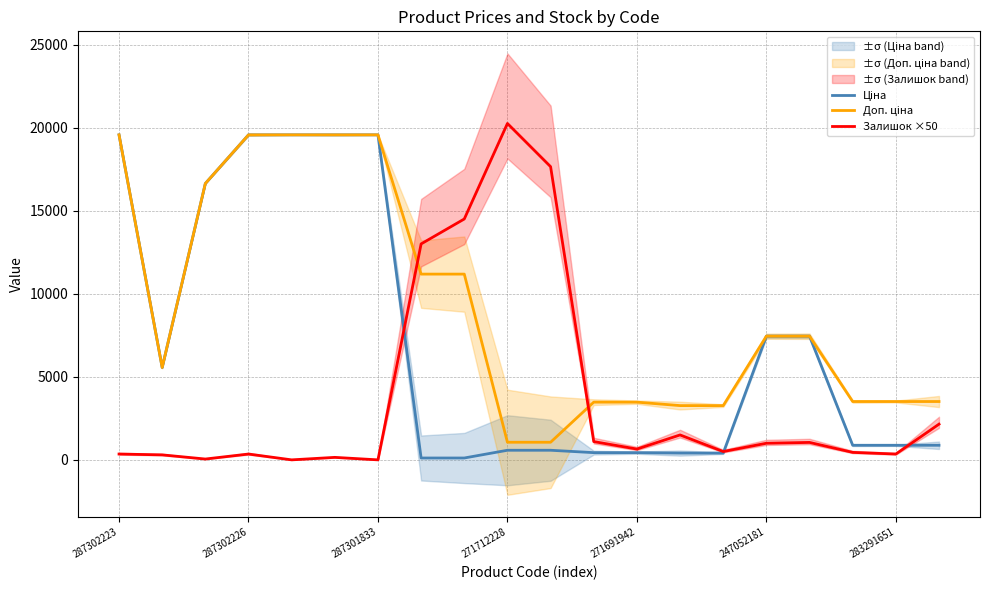

What position from the left is 10?

11